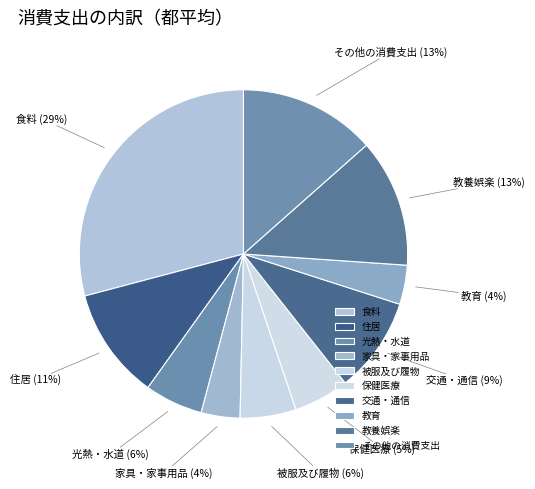

Combined, do 教養娯楽 and 被服及び履物 account for over 50%?

No